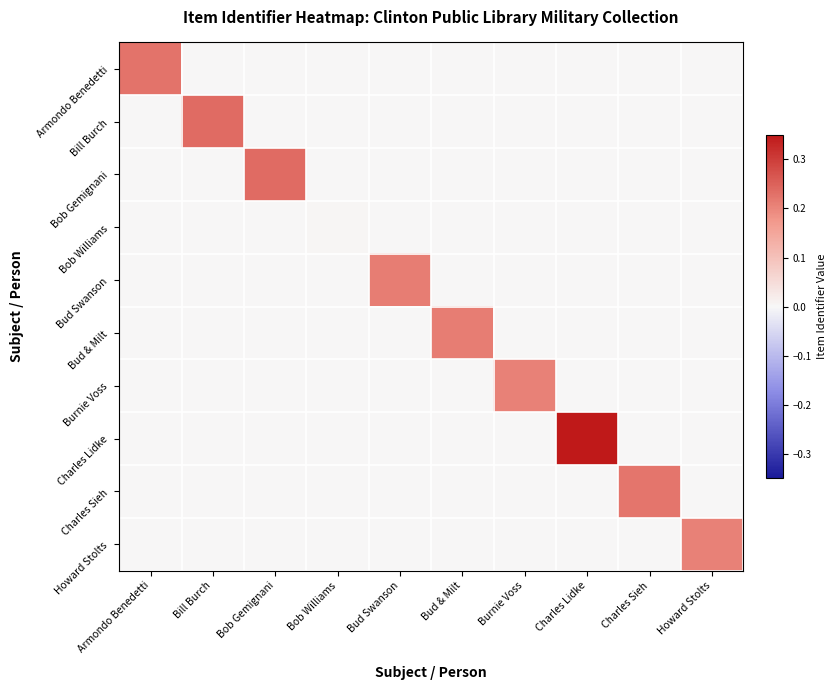

Reading left to right, extract all data points from this chart.

Armondo Benedetti: Armondo Benedetti=0.2	Bill Burch=0.0	Bob Gemignani=0.0	Bob Williams=0.0	Bud Swanson=0.0	Bud & Milt=0.0	Burnie Voss=0.0	Charles Lidke=0.0	Charles Sieh=0.0	Howard Stolts=0.0
Bill Burch: Armondo Benedetti=0.0	Bill Burch=0.2	Bob Gemignani=0.0	Bob Williams=0.0	Bud Swanson=0.0	Bud & Milt=0.0	Burnie Voss=0.0	Charles Lidke=0.0	Charles Sieh=0.0	Howard Stolts=0.0
Bob Gemignani: Armondo Benedetti=0.0	Bill Burch=0.0	Bob Gemignani=0.2	Bob Williams=0.0	Bud Swanson=0.0	Bud & Milt=0.0	Burnie Voss=0.0	Charles Lidke=0.0	Charles Sieh=0.0	Howard Stolts=0.0
Bob Williams: Armondo Benedetti=0.0	Bill Burch=0.0	Bob Gemignani=0.0	Bob Williams=0.0	Bud Swanson=0.0	Bud & Milt=0.0	Burnie Voss=0.0	Charles Lidke=0.0	Charles Sieh=0.0	Howard Stolts=0.0
Bud Swanson: Armondo Benedetti=0.0	Bill Burch=0.0	Bob Gemignani=0.0	Bob Williams=0.0	Bud Swanson=0.2	Bud & Milt=0.0	Burnie Voss=0.0	Charles Lidke=0.0	Charles Sieh=0.0	Howard Stolts=0.0
Bud & Milt: Armondo Benedetti=0.0	Bill Burch=0.0	Bob Gemignani=0.0	Bob Williams=0.0	Bud Swanson=0.0	Bud & Milt=0.2	Burnie Voss=0.0	Charles Lidke=0.0	Charles Sieh=0.0	Howard Stolts=0.0
Burnie Voss: Armondo Benedetti=0.0	Bill Burch=0.0	Bob Gemignani=0.0	Bob Williams=0.0	Bud Swanson=0.0	Bud & Milt=0.0	Burnie Voss=0.2	Charles Lidke=0.0	Charles Sieh=0.0	Howard Stolts=0.0
Charles Lidke: Armondo Benedetti=0.0	Bill Burch=0.0	Bob Gemignani=0.0	Bob Williams=0.0	Bud Swanson=0.0	Bud & Milt=0.0	Burnie Voss=0.0	Charles Lidke=0.3	Charles Sieh=0.0	Howard Stolts=0.0
Charles Sieh: Armondo Benedetti=0.0	Bill Burch=0.0	Bob Gemignani=0.0	Bob Williams=0.0	Bud Swanson=0.0	Bud & Milt=0.0	Burnie Voss=0.0	Charles Lidke=0.0	Charles Sieh=0.2	Howard Stolts=0.0
Howard Stolts: Armondo Benedetti=0.0	Bill Burch=0.0	Bob Gemignani=0.0	Bob Williams=0.0	Bud Swanson=0.0	Bud & Milt=0.0	Burnie Voss=0.0	Charles Lidke=0.0	Charles Sieh=0.0	Howard Stolts=0.2